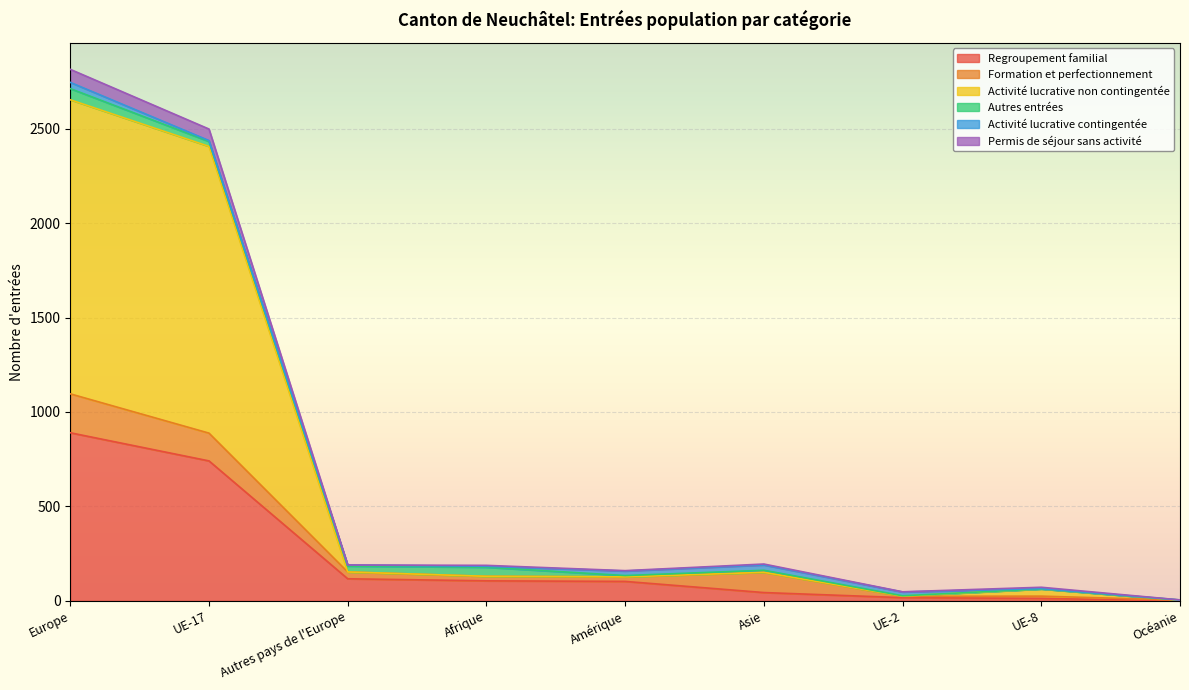

What position from the left is UE-2?

7